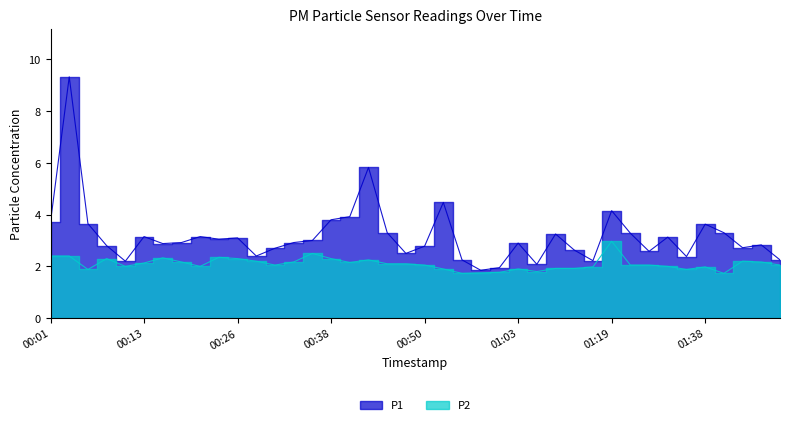

What is the sum of the P2 values at 00:56 and 01:44?

3.9